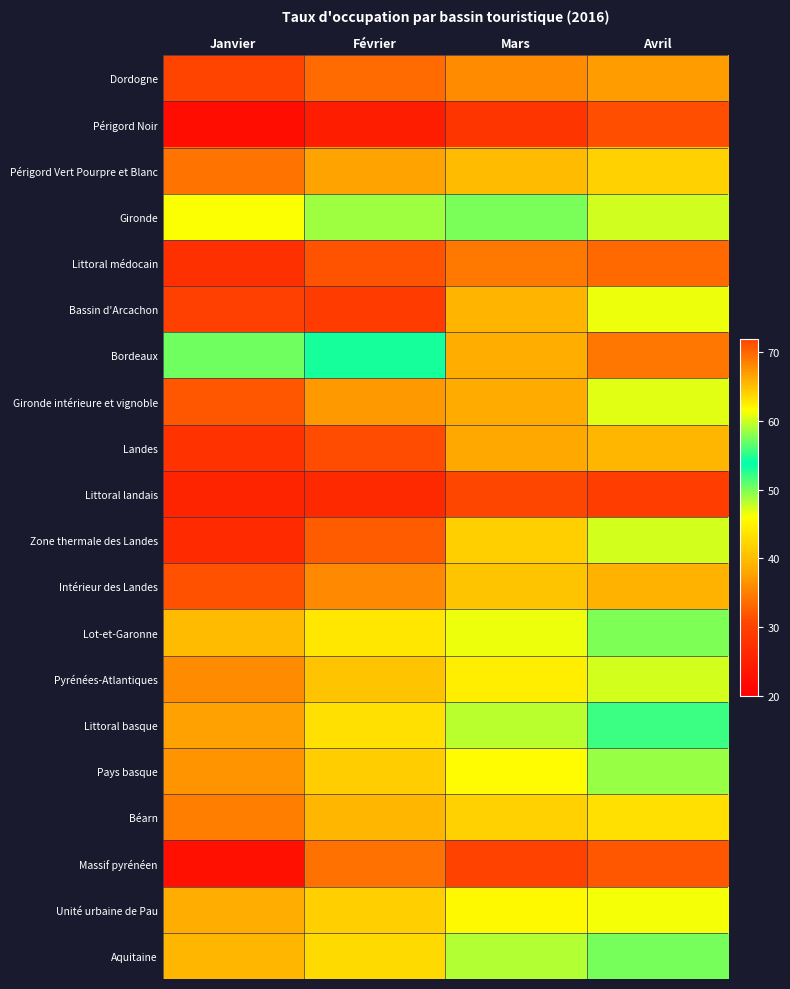

Reading left to right, list all the values displayed in this chart.

Dordogne: Janvier=30.4	Février=33.5	Mars=35.9	Avril=37.1
Périgord Noir: Janvier=22.1	Février=24.5	Mars=28.3	Avril=31.4
Périgord Vert Pourpre et Blanc: Janvier=34.1	Février=37.8	Mars=39.8	Avril=41.8
Gironde: Janvier=46.2	Février=49.0	Mars=57.5	Avril=60.2
Littoral médocain: Janvier=27.3	Février=31.6	Mars=34.6	Avril=33.3
Bassin d'Arcachon: Janvier=29.8	Février=29.1	Mars=39.1	Avril=46.4
Bordeaux: Janvier=50.3	Février=54.5	Mars=65.9	Avril=69.1
Gironde intérieure et vignoble: Janvier=32.0	Février=37.0	Mars=38.4	Avril=47.0
Landes: Janvier=27.9	Février=31.1	Mars=38.2	Avril=39.3
Littoral landais: Janvier=25.7	Février=26.3	Mars=30.6	Avril=29.4
Zone thermale des Landes: Janvier=26.6	Février=32.3	Mars=41.7	Avril=47.4
Intérieur des Landes: Janvier=31.5	Février=35.7	Mars=40.7	Avril=39.0
Lot-et-Garonne: Janvier=39.8	Février=43.8	Mars=46.6	Avril=49.9
Pyrénées-Atlantiques: Janvier=36.0	Février=40.7	Mars=44.4	Avril=47.4
Littoral basque: Janvier=37.6	Février=43.2	Mars=48.1	Avril=51.9
Pays basque: Janvier=36.5	Février=41.4	Mars=45.7	Avril=49.2
Béarn: Janvier=35.0	Février=39.4	Mars=41.8	Avril=43.3
Massif pyrénéen: Janvier=22.6	Février=33.9	Mars=30.2	Avril=31.8
Unité urbaine de Pau: Janvier=38.5	Février=41.7	Mars=45.5	Avril=46.2
Aquitaine: Janvier=39.3	Février=42.7	Mars=48.2	Avril=50.1